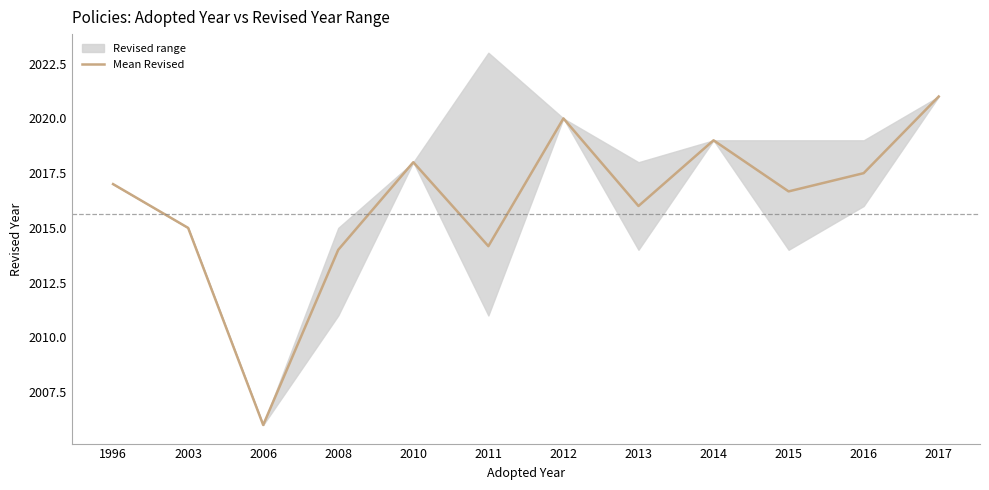

List the labels in order of value, largest first.

2017, 2012, 2014, 2010, 2016, 1996, 2015, 2013, 2003, 2011, 2008, 2006